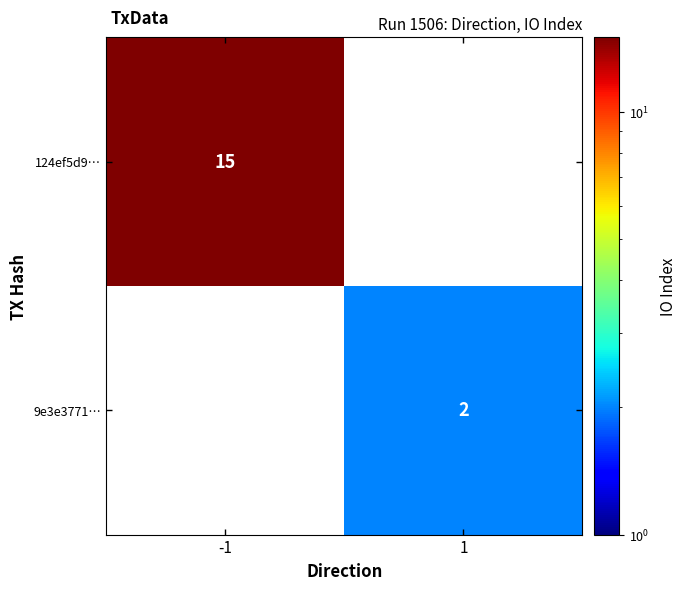

The value of 124ef5d9… at -1 is 8. True or false?

False